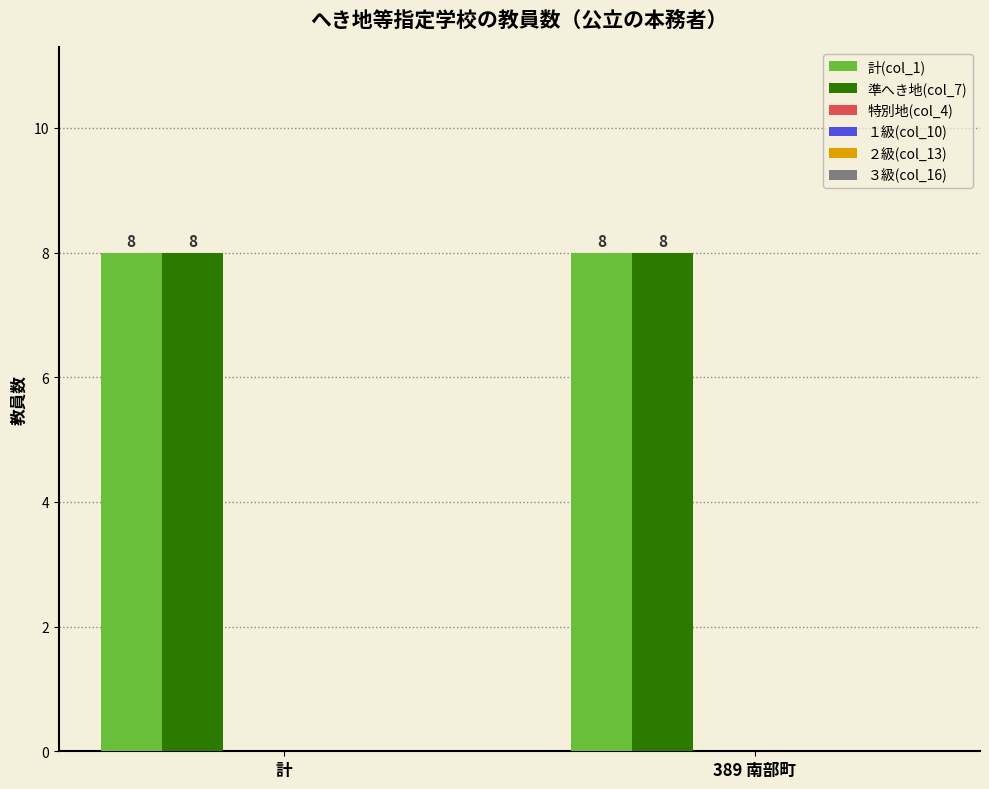

Reading left to right, transcribe all the data shown in this chart.

計(col_1): 計=8	389 南部町=8
準へき地(col_7): 計=8	389 南部町=8
特別地(col_4): 計=0	389 南部町=0
１級(col_10): 計=0	389 南部町=0
２級(col_13): 計=0	389 南部町=0
３級(col_16): 計=0	389 南部町=0